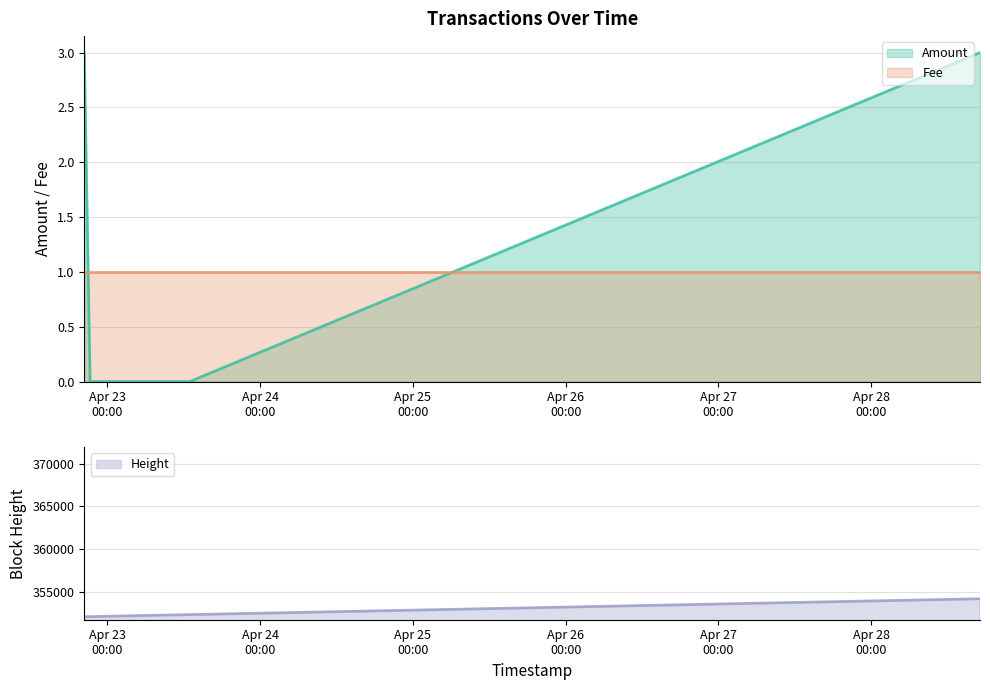

The chart shows a value of 2 at 2017-04-23 10:51:43. True or false?

False